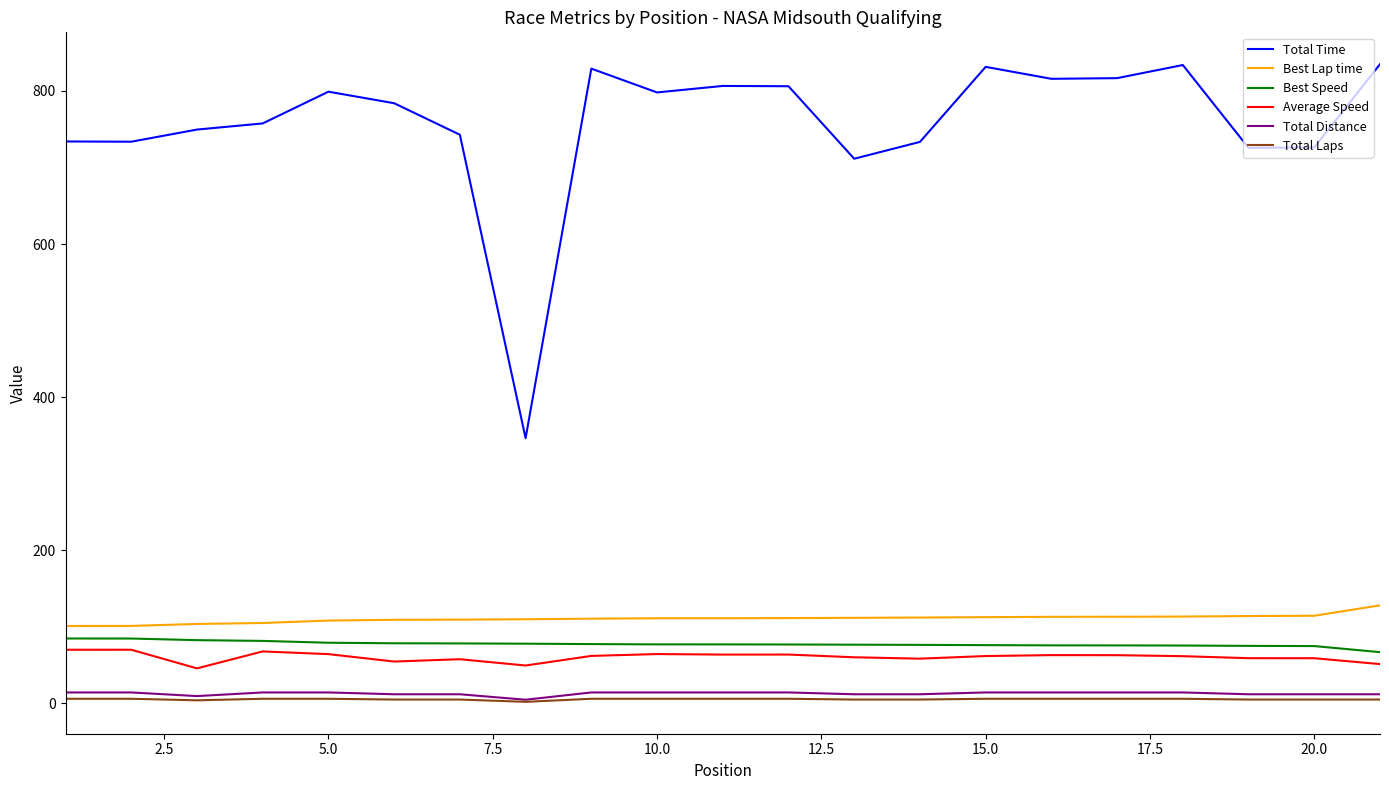

Which series has the widest spread of values?

Total Time